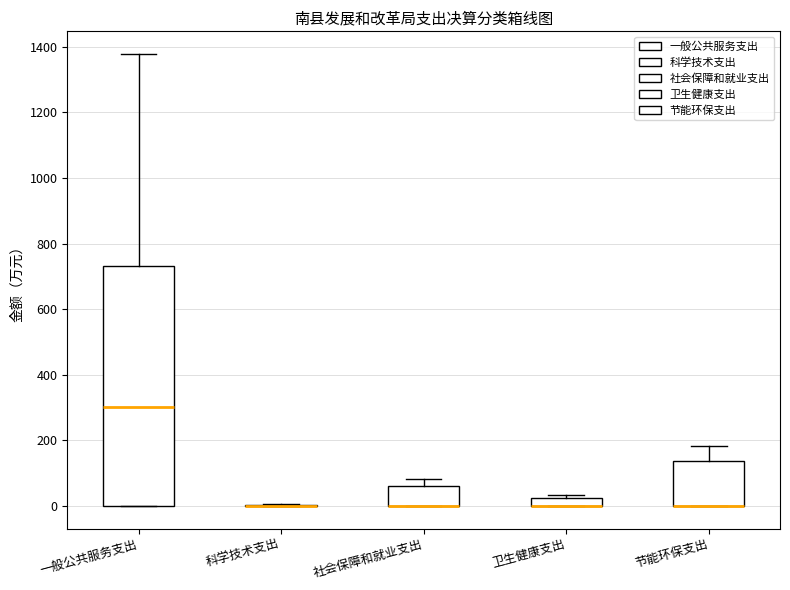

Where is the lower edge of the box for 社会保障和就业支出 on the y-axis? The values are not printed on the chart, so give them approximately, as read against the axis.

0